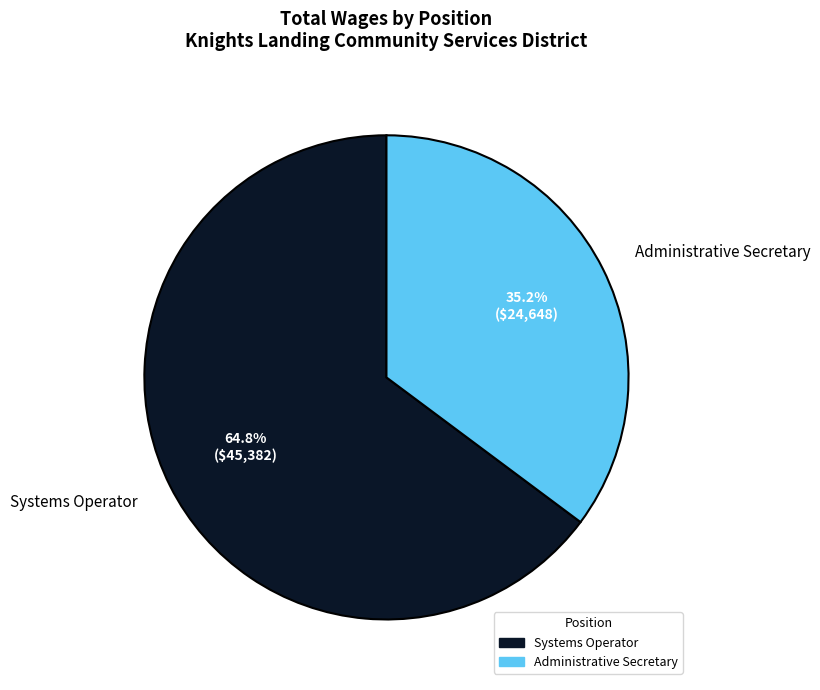

Is there any slice that represents more than half of the pie?

Yes